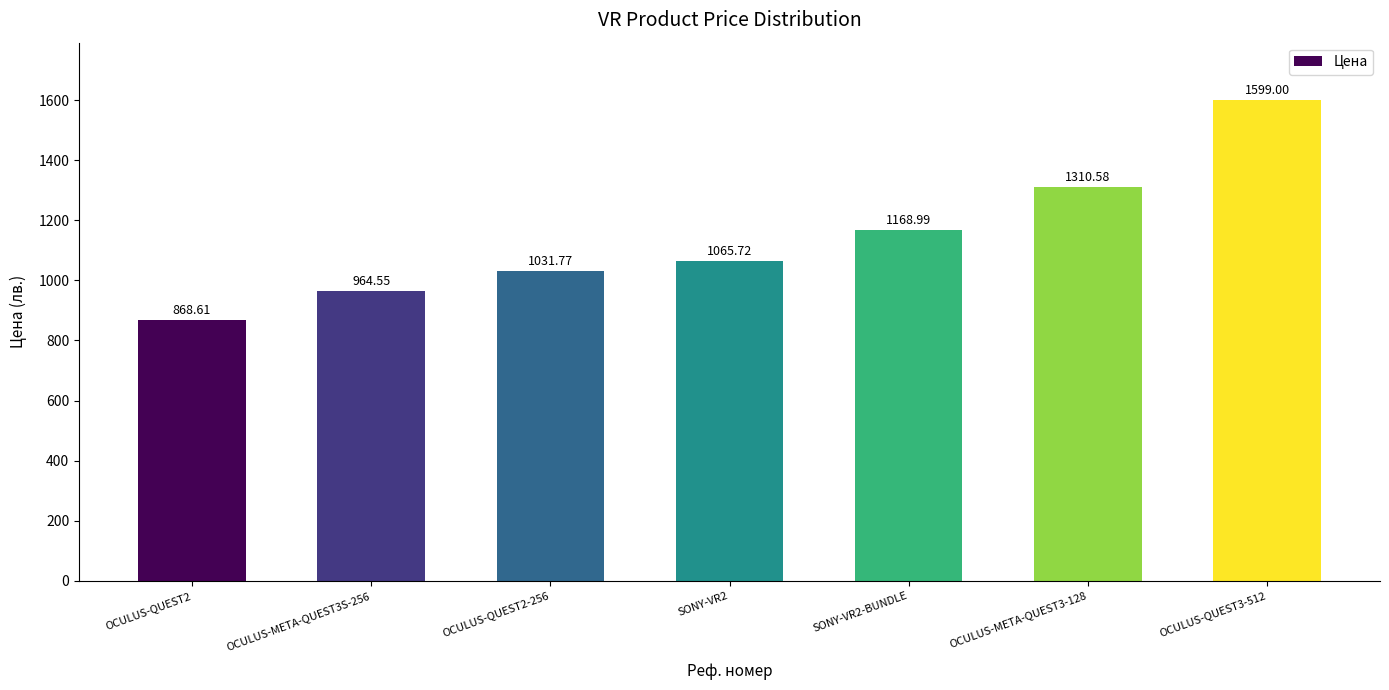

Between SONY-VR2-BUNDLE and OCULUS-META-QUEST3S-256, which is larger?

SONY-VR2-BUNDLE